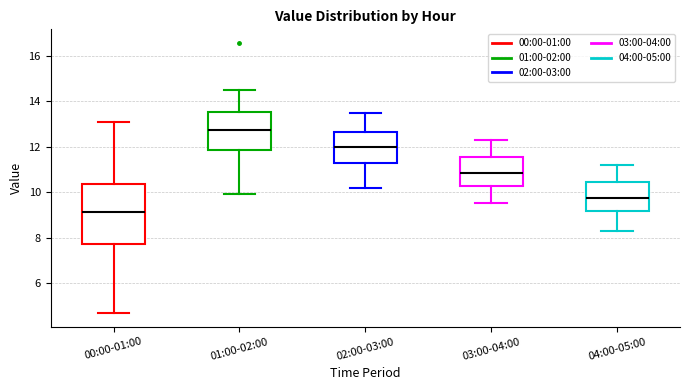

Which box is the tallest, from its lower edge to its upper edge?

00:00-01:00